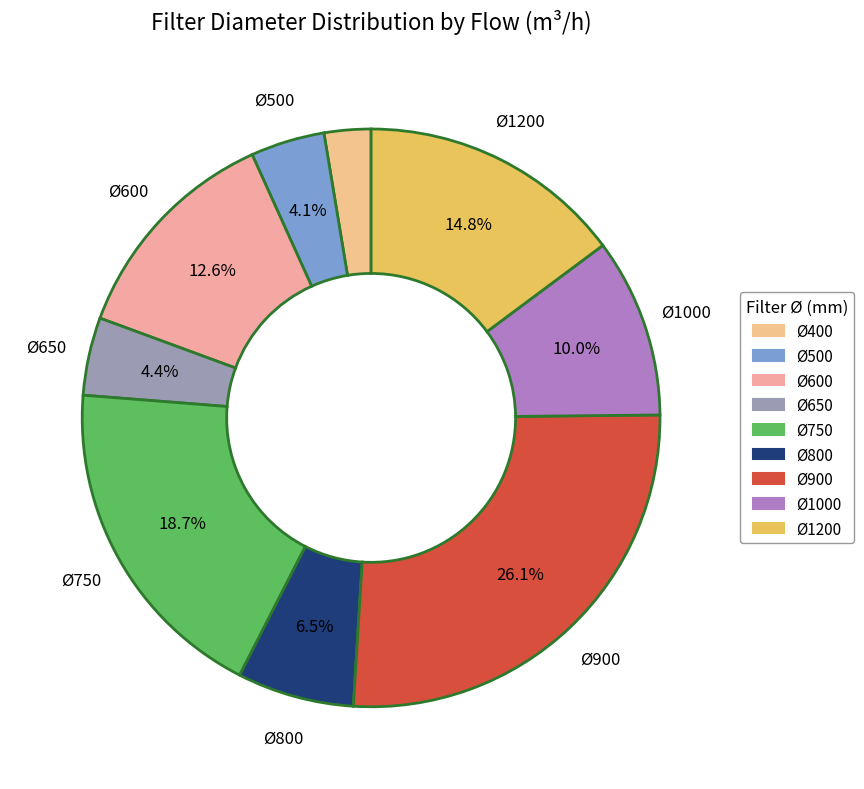

Count the number of slices in the pie.

9